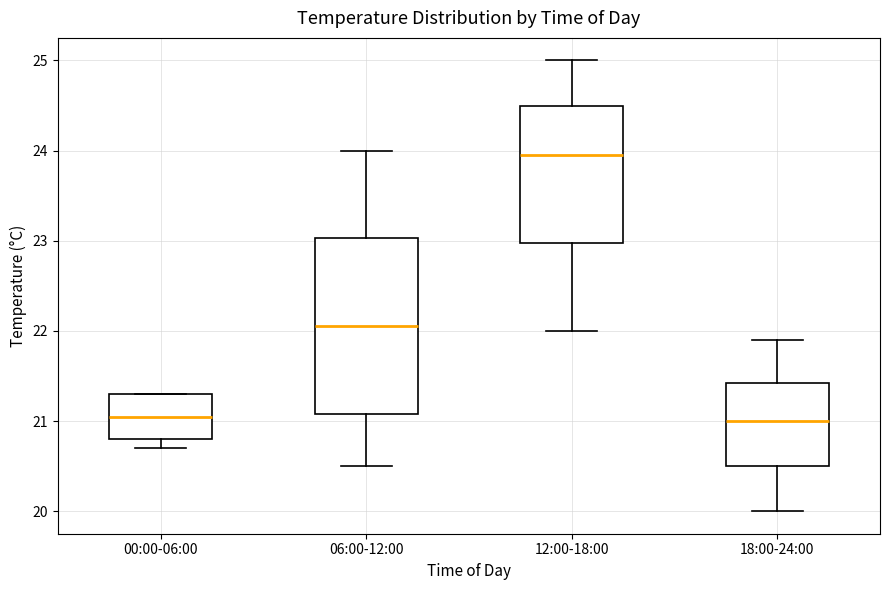

Where is the upper edge of the box for 06:00-12:00 on the y-axis? The values are not printed on the chart, so give them approximately, as read against the axis.

23.0